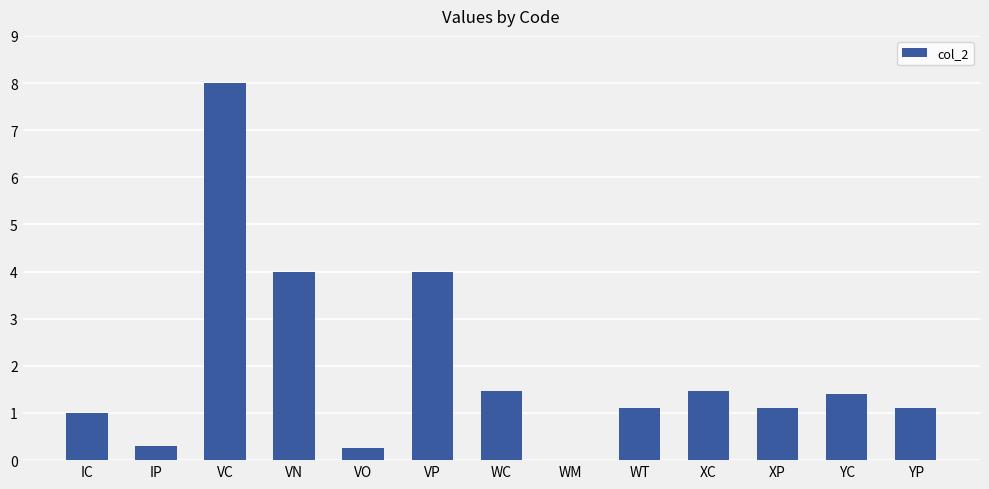

Are the bars grouped side by side (vs. stacked)?

No